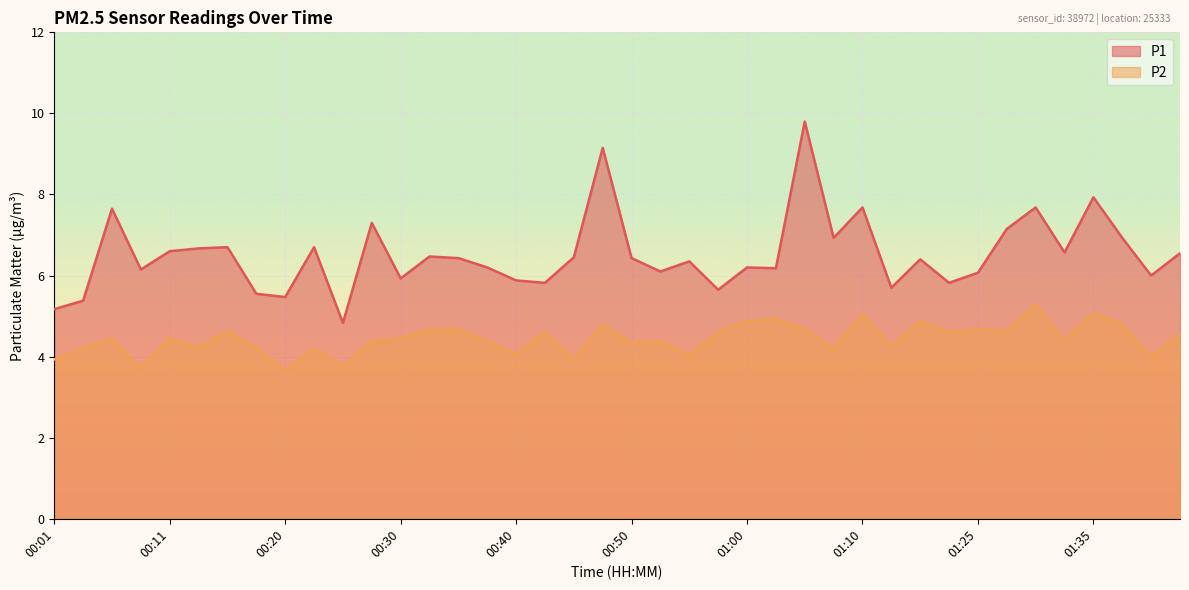

How many lines are shown in the chart?

2